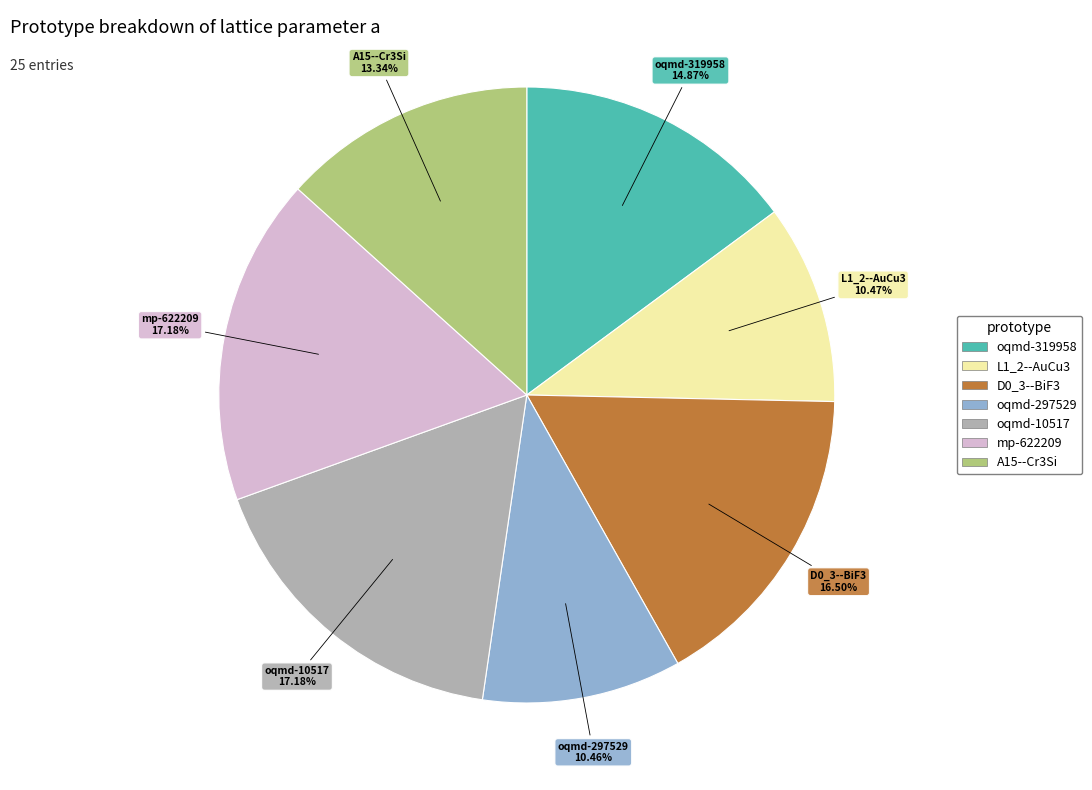

What is the ratio of the value at oqmd-10517 to the value at D0_3--BiF3?

1.0